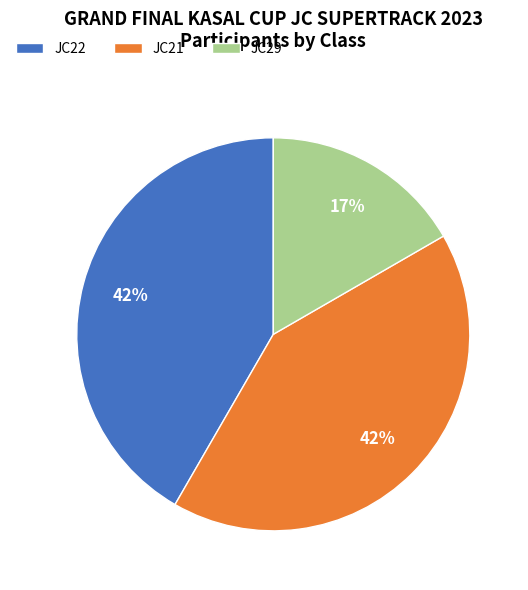

Which slice is the smallest?

JC29